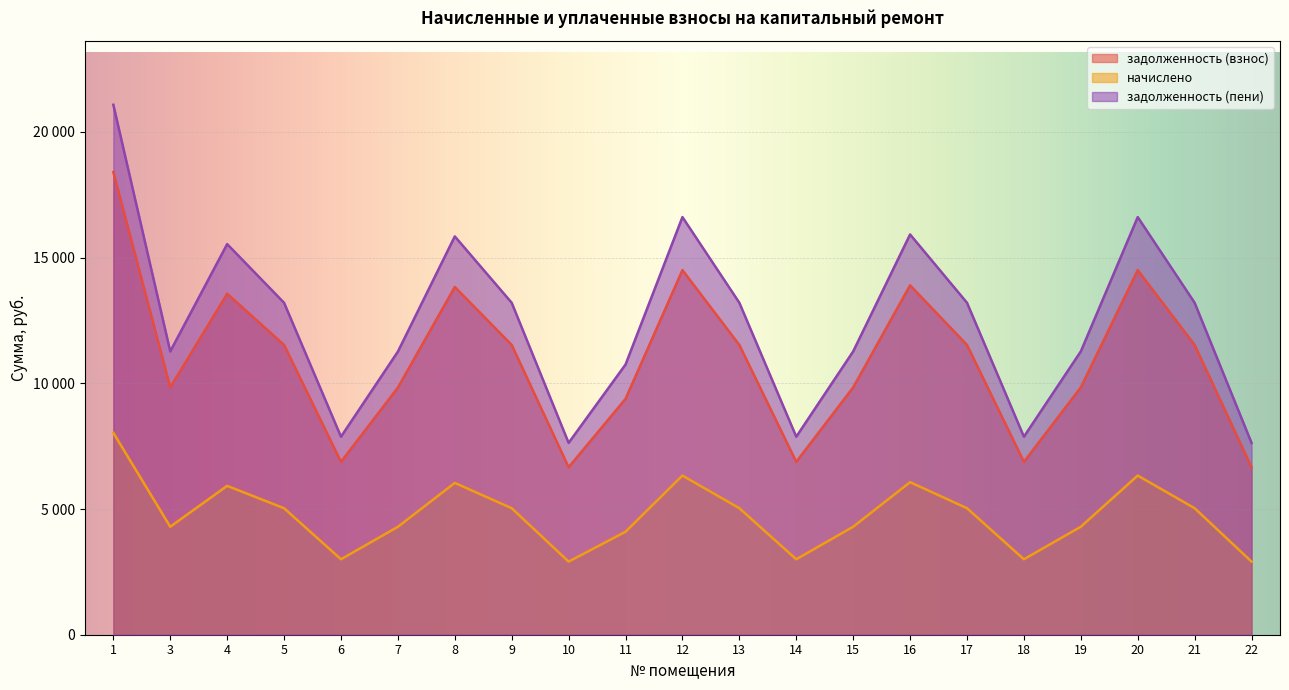

Reading left to right, list all the values displayed in this chart.

задолженность (взнос): 1=18399.6	3=9836.3	4=13561.8	5=11524.9	6=6874.7	7=9829.7	8=13829.8	9=11524.9	10=6660.3	11=9380.7	12=14499.9	13=11524.9	14=6874.7	15=9836.3	16=13896.8	17=11524.9	18=6874.7	19=9836.3	20=14499.9	21=11524.9	22=6660.3
начислено: 1=8032.1	3=4293.9	4=5920.2	5=5031.0	6=3001.1	7=4291.0	8=6037.2	9=5031.0	10=2907.4	11=4095.0	12=6329.7	13=5031.0	14=3001.1	15=4293.9	16=6066.4	17=5031.0	18=3001.1	19=4293.9	20=6329.7	21=5031.0	22=2907.4
задолженность (пени): 1=21076.9	3=11267.6	4=15535.2	5=13201.9	6=7875.1	7=11260.0	8=15842.2	9=13201.9	10=7629.4	11=10745.7	12=16609.8	13=13201.9	14=7875.1	15=11267.6	16=15919.0	17=13201.9	18=7875.1	19=11267.6	20=16609.8	21=13201.9	22=7629.4